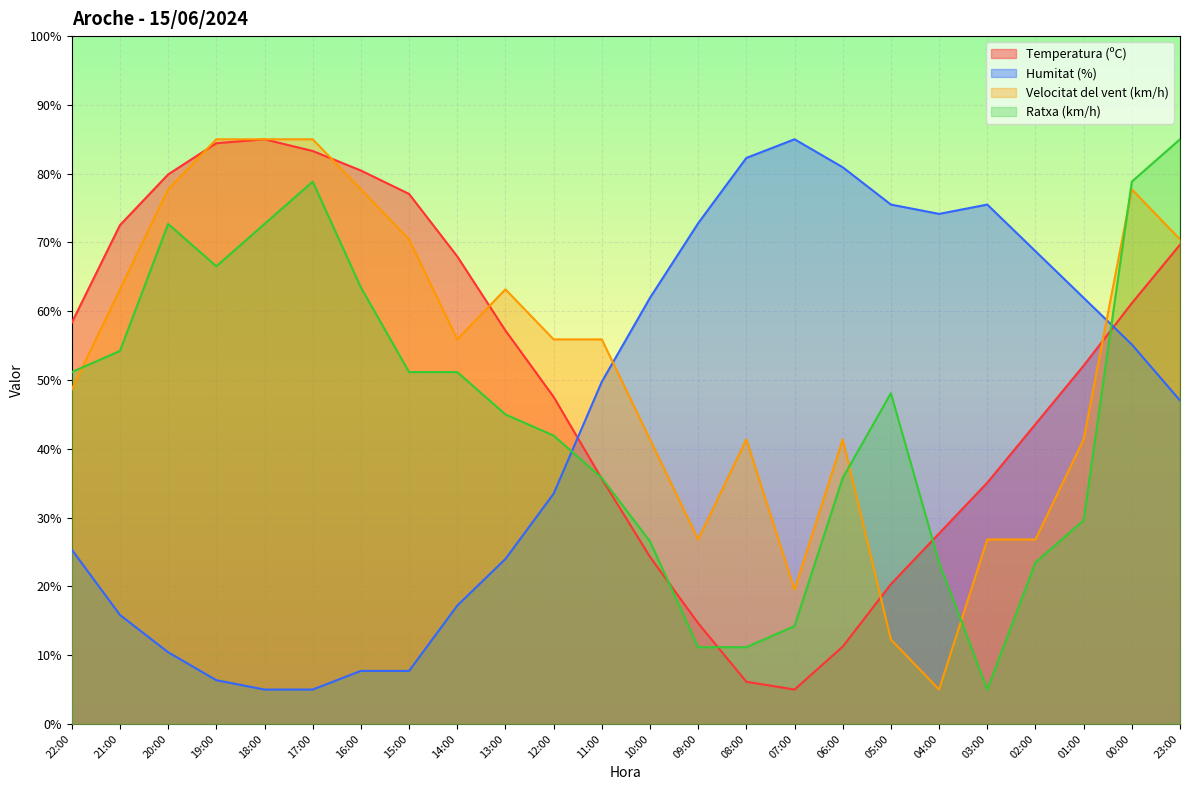

Which has a higher value, 00:00 or 10:00?

00:00